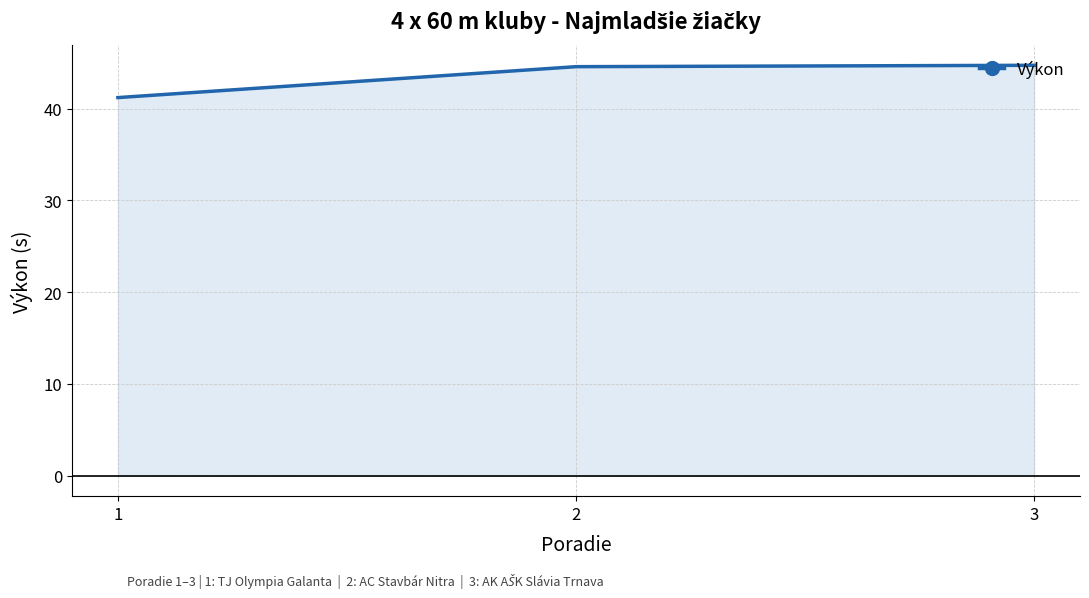

Is it true that the value at 1 is 54.2?

False